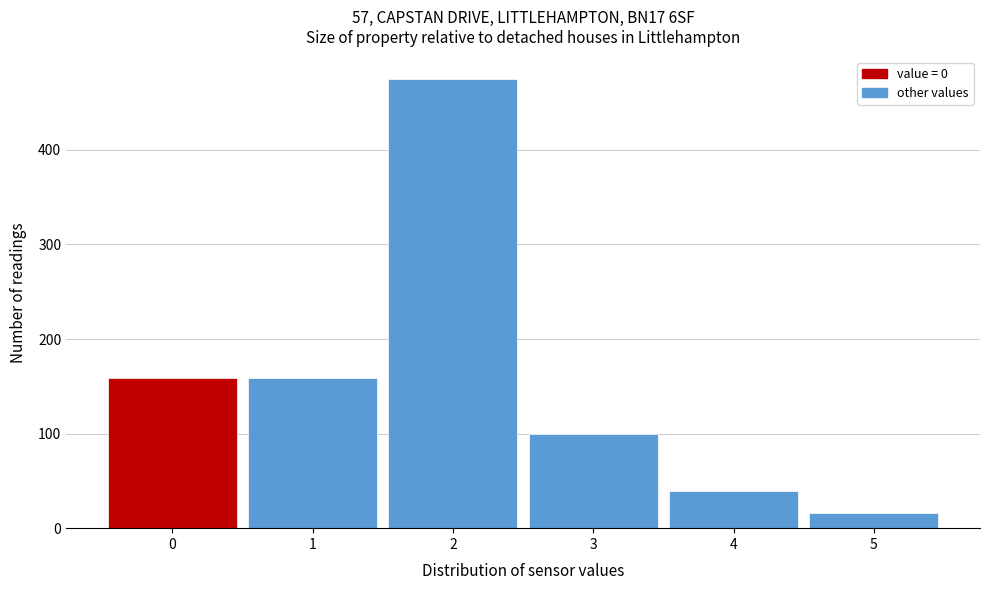

Reading right to left, extract all data points from this chart.

5=16	4=39	3=100	2=475	1=159	0=159